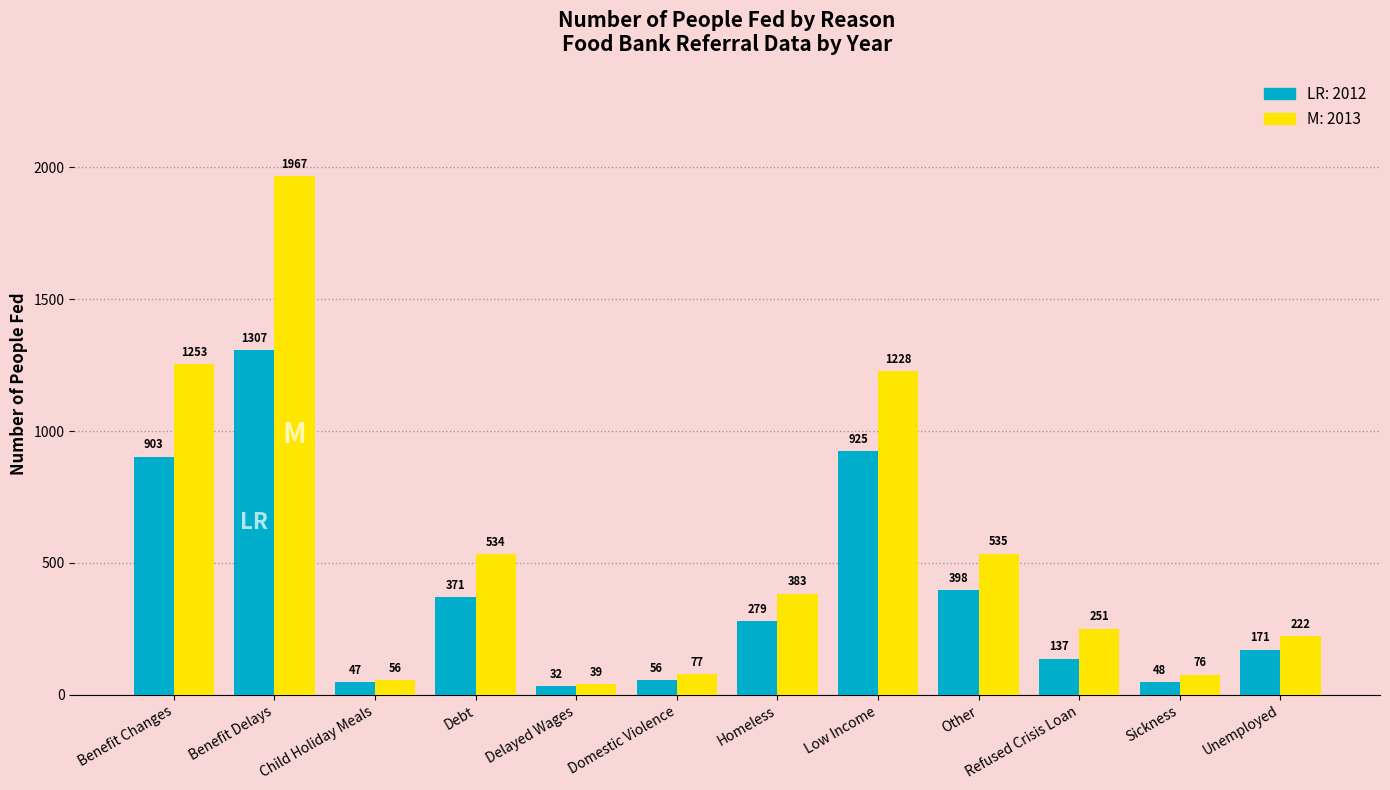

What is the total value across all series at Homeless?

662